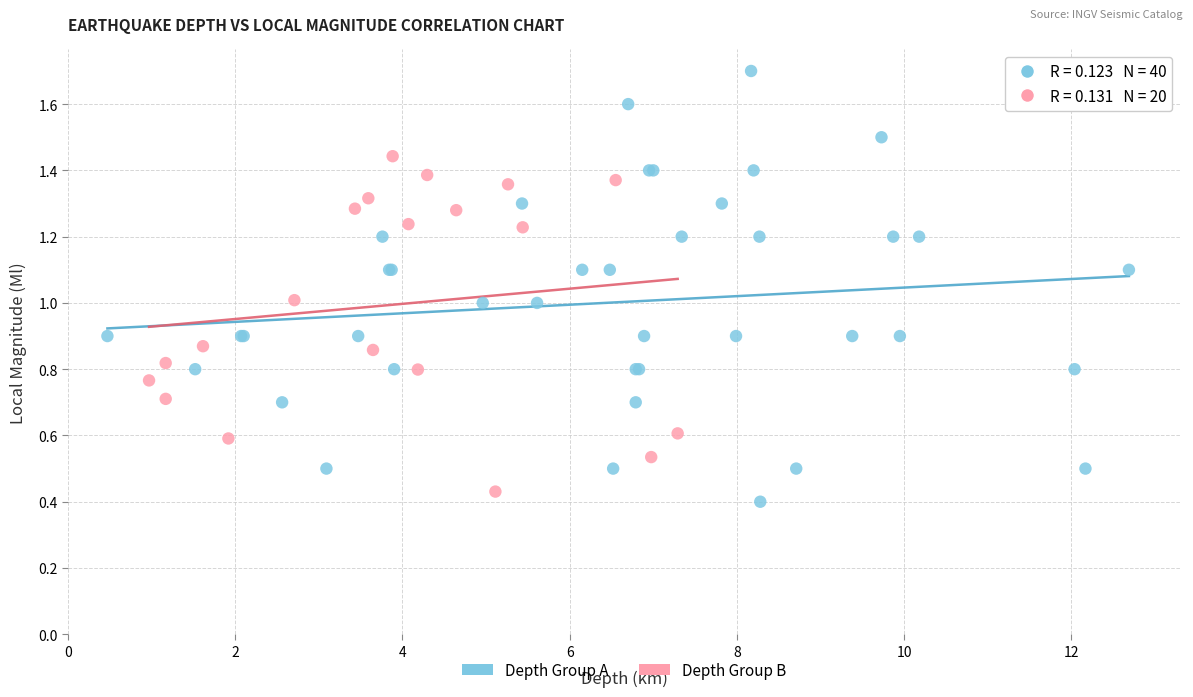

Which series contains the highest Y value?

Depth Group A